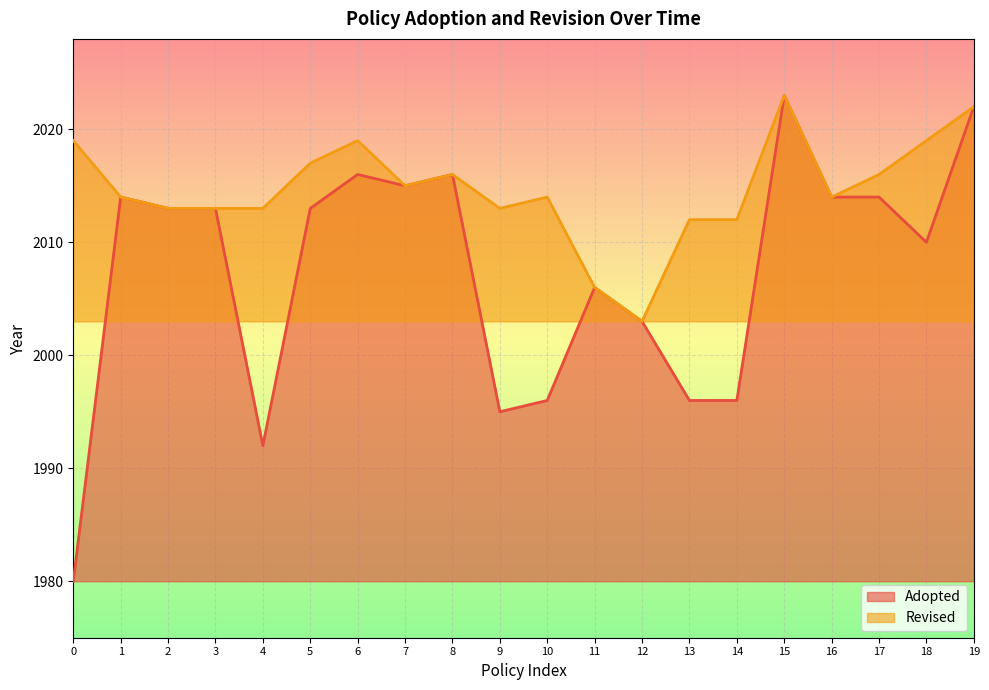

What is the value of the 2nd point from the left?

2014